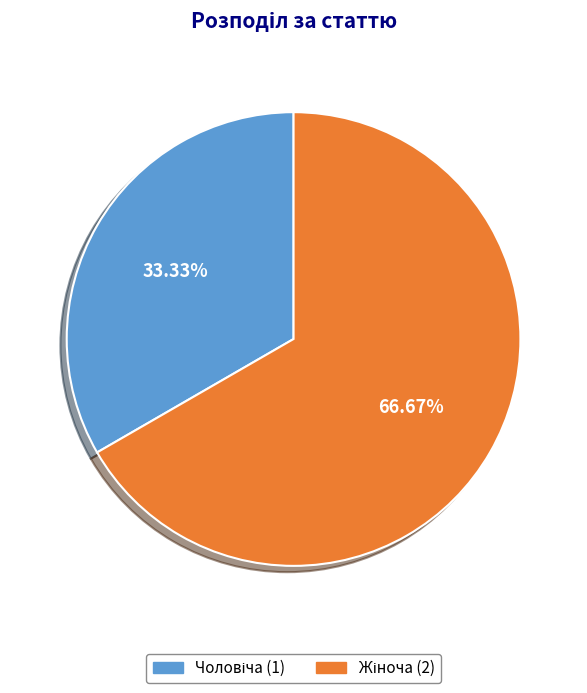

Does any single category account for the majority?

Yes